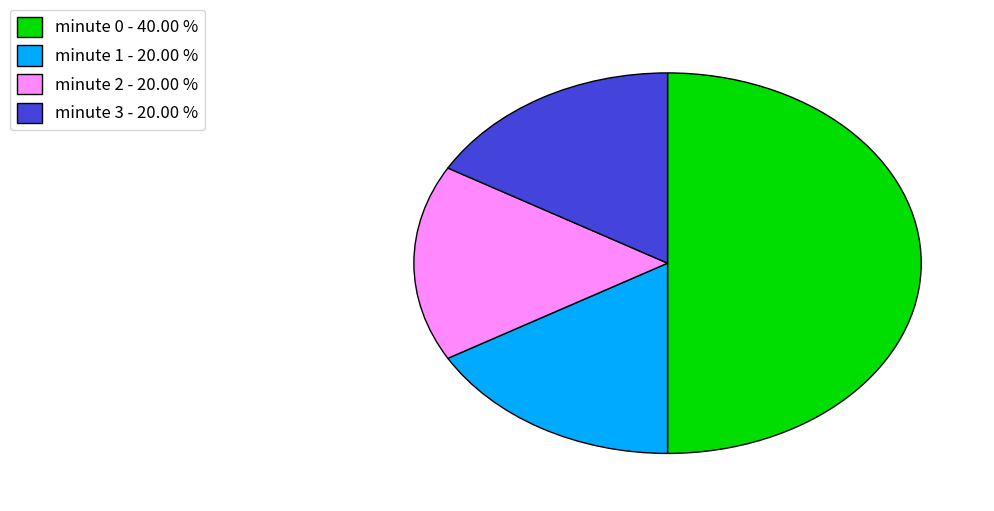

Does minute 3 - 20.00 % account for over 50% of the chart?

No